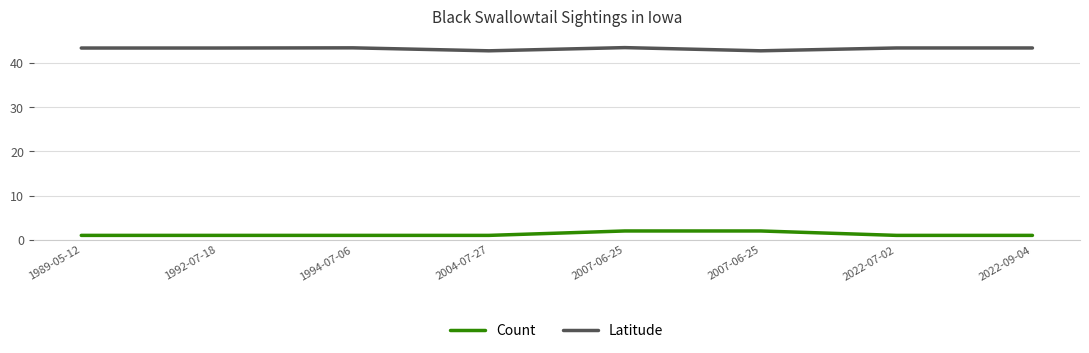

What is the label of the 3rd point from the left?

1994-07-06